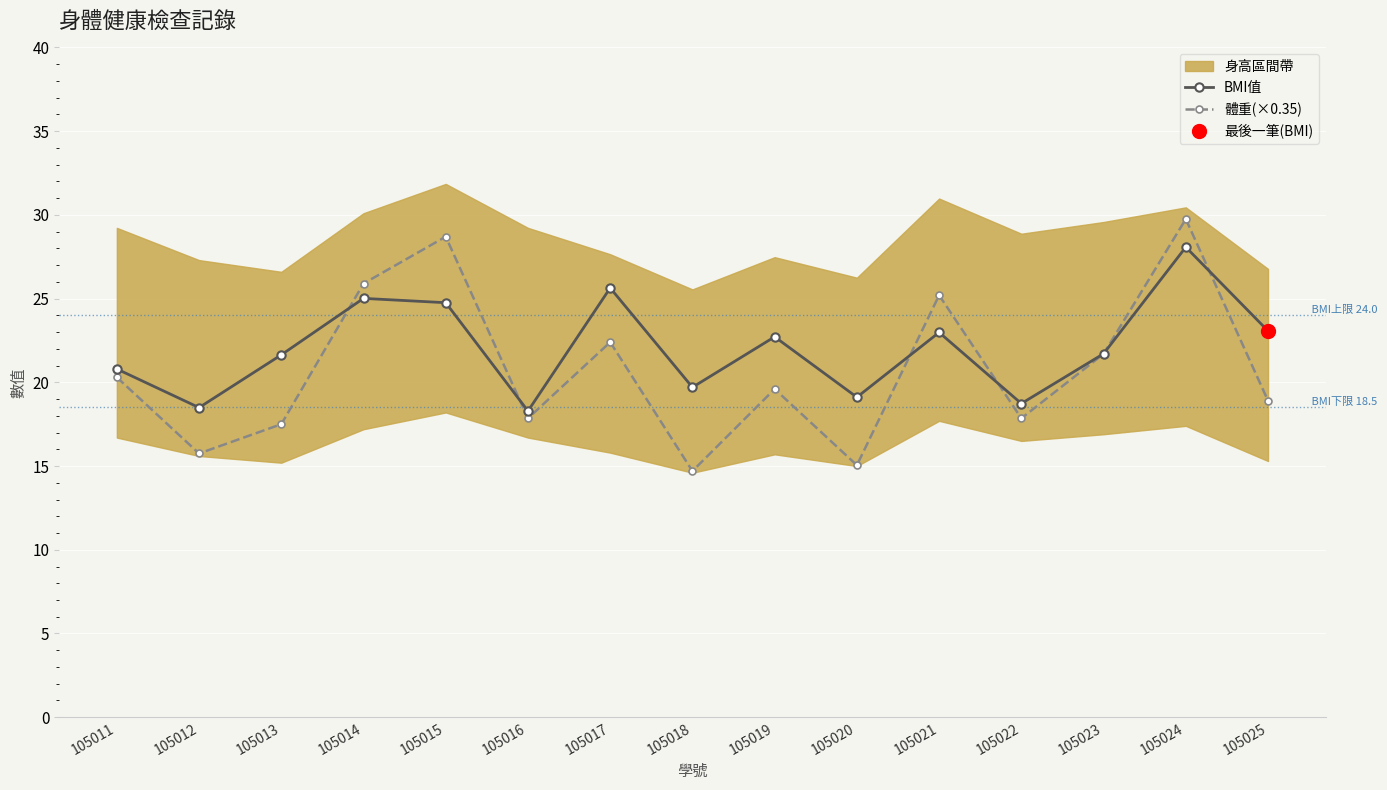

Which series has the largest total across all categories?

BMI值